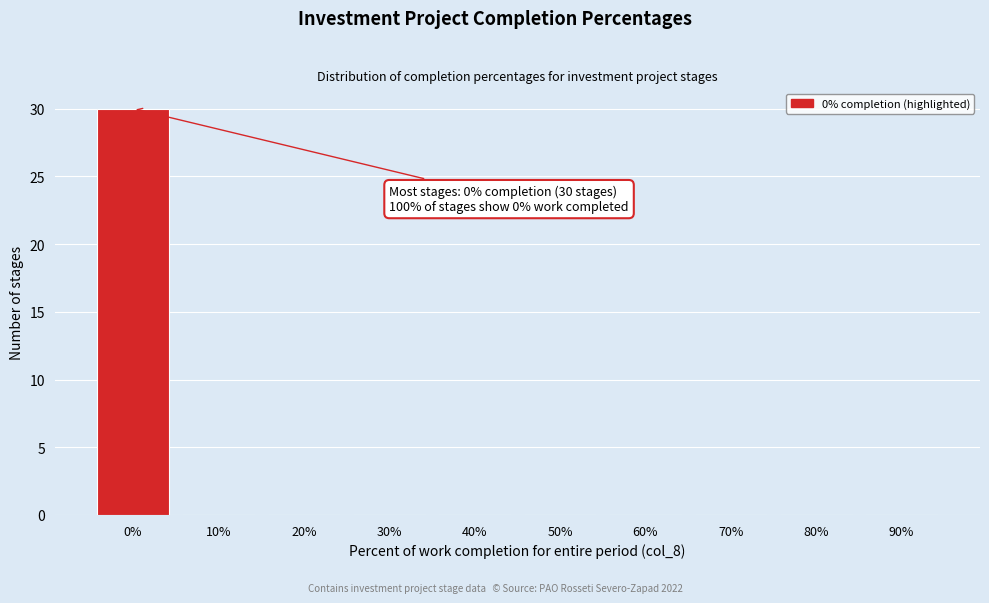

Reading left to right, transcribe all the data shown in this chart.

0%=30	10%=0	20%=0	30%=0	40%=0	50%=0	60%=0	70%=0	80%=0	90%=0